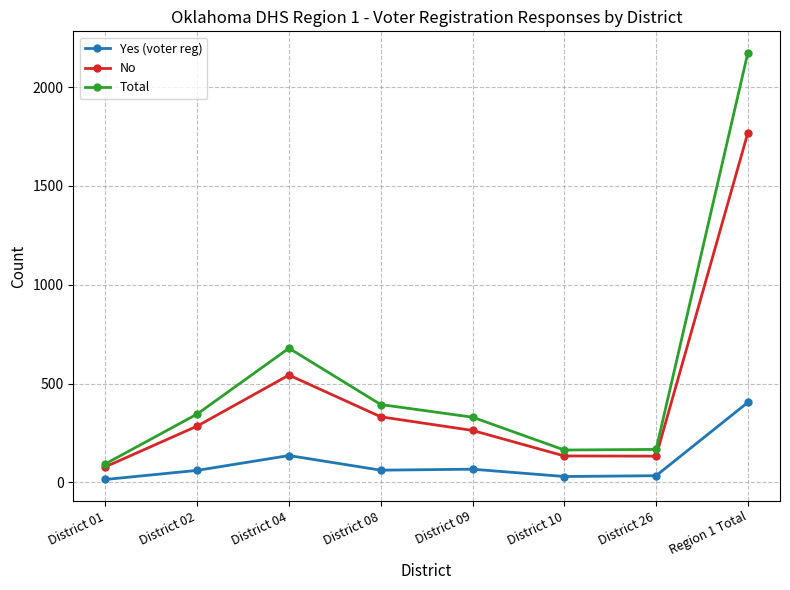

What is the minimum value shown in the chart?

15